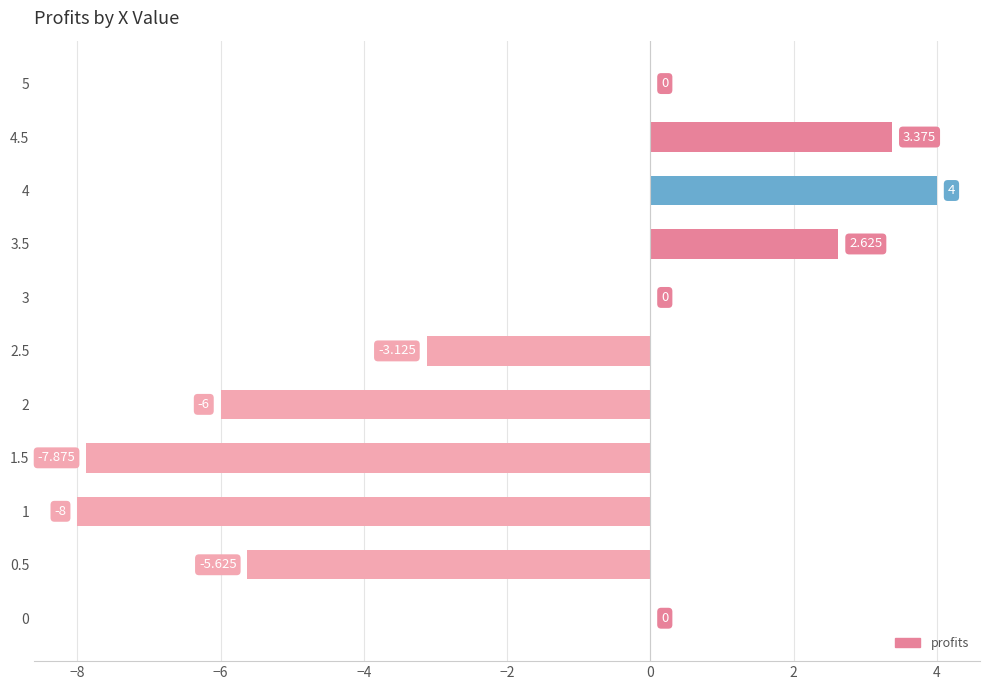

How many distinct data groups are displayed?

1